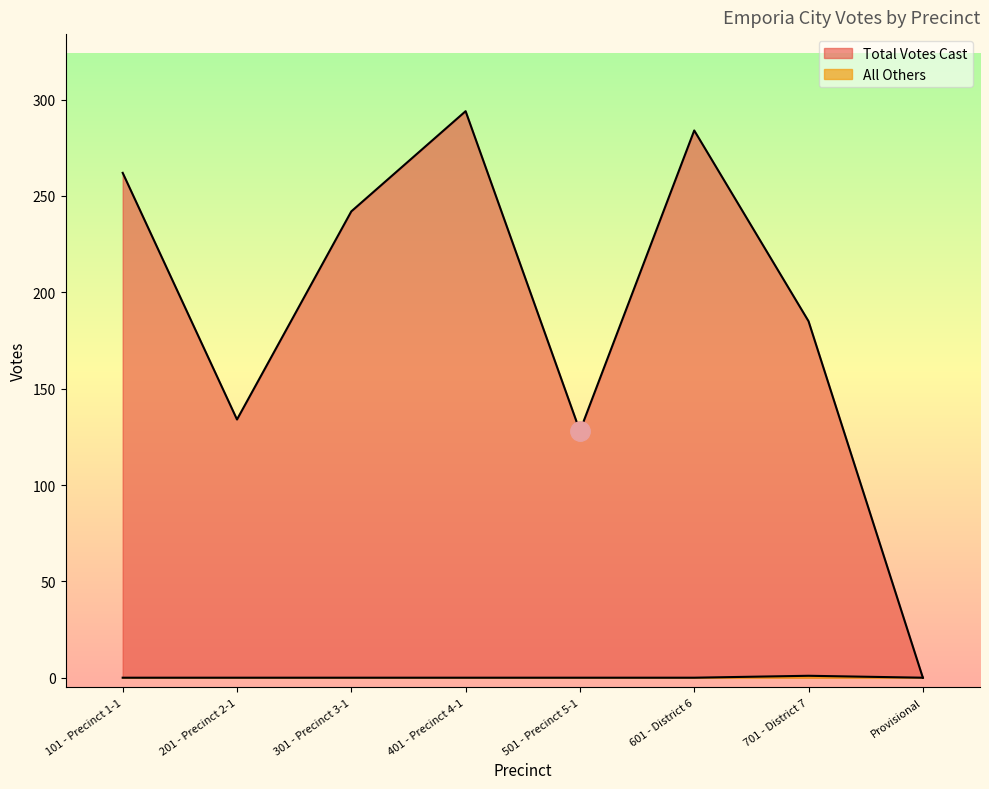

What is the difference between the maximum and minimum values in the Total Votes Cast series?

294